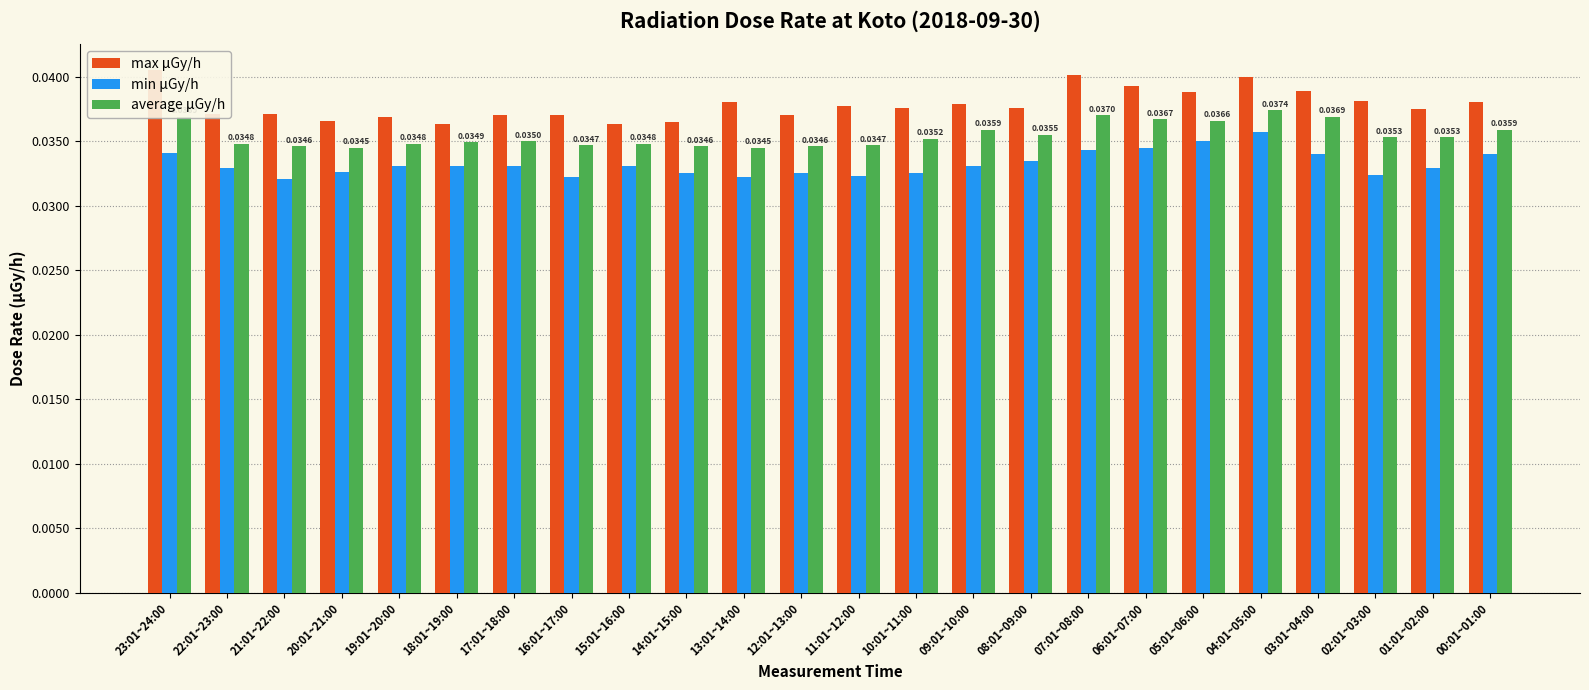

Which label corresponds to the largest value in the chart?

23:01~24:00